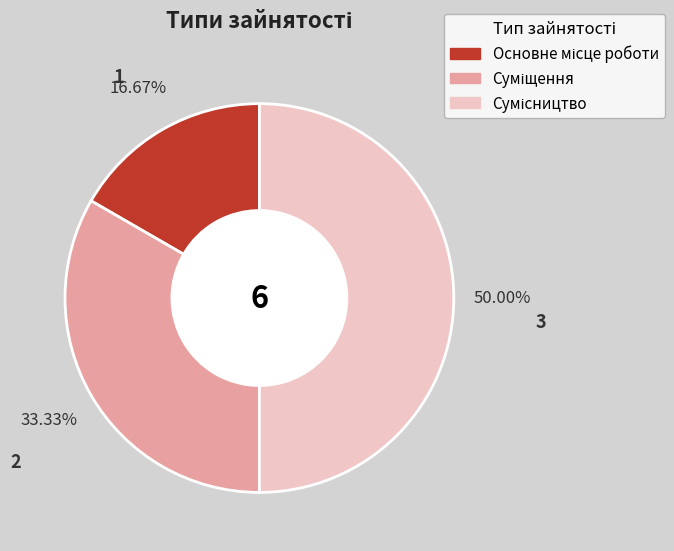

How many segments does this pie chart have?

3